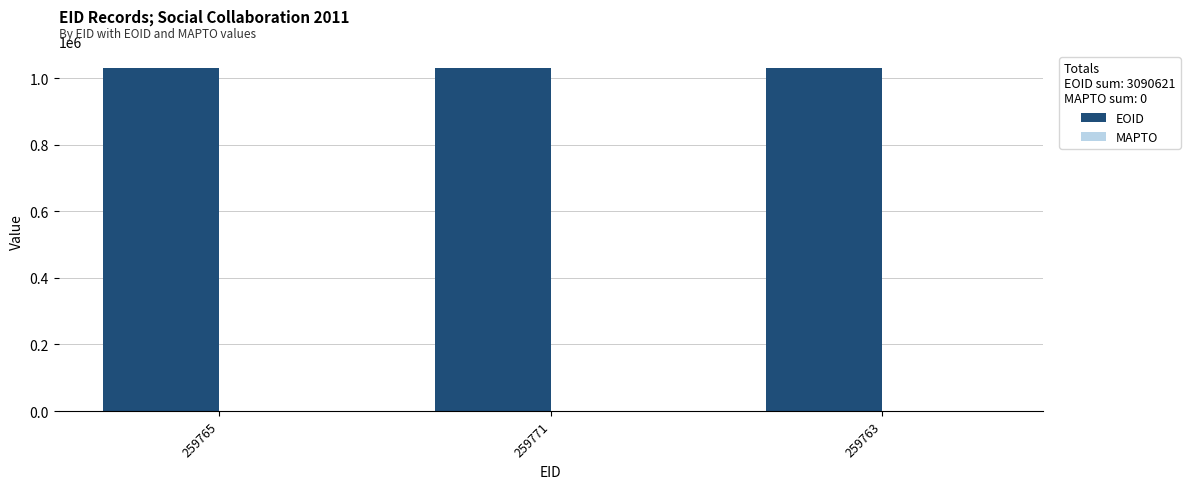

What is the value of the 1st bar from the left?

1030206